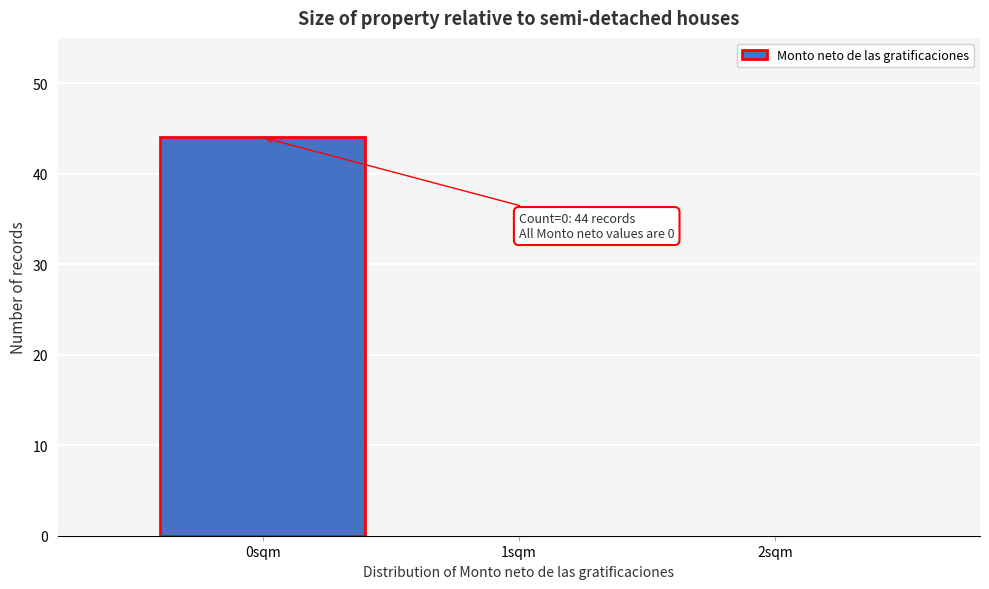

Reading left to right, list all the values displayed in this chart.

0sqm=44	1sqm=0	2sqm=0